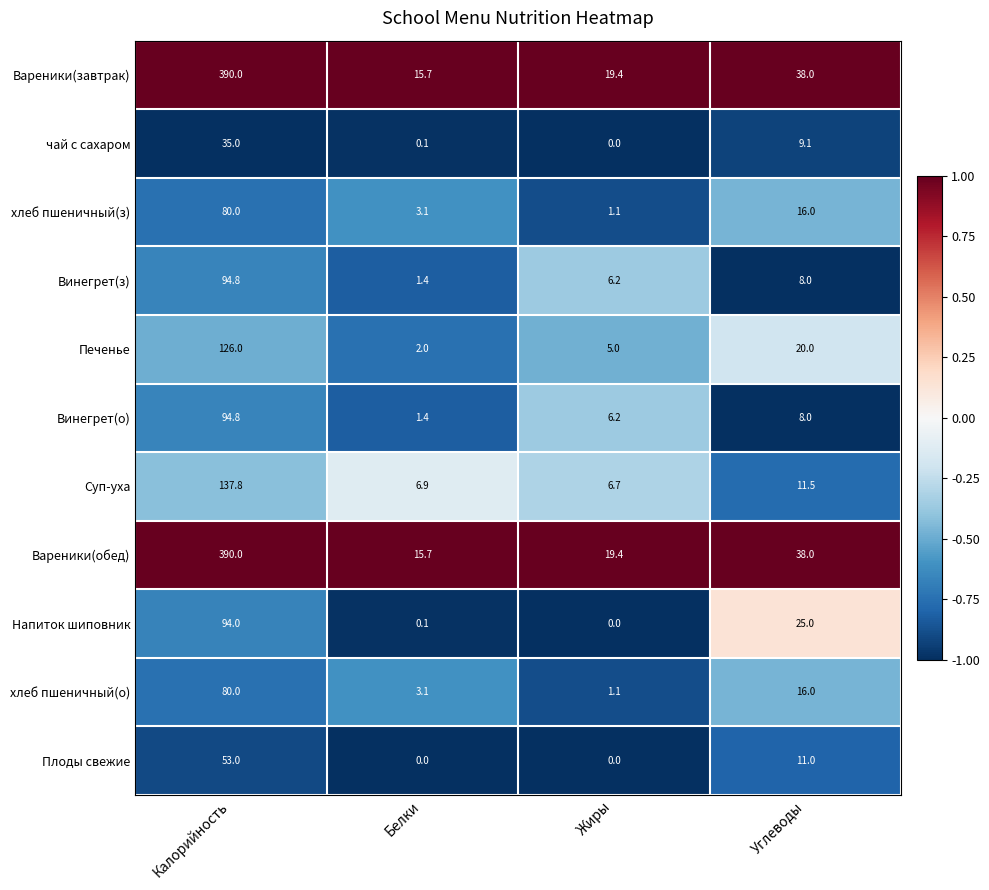

At which label is чай с сахаром closest to 17?

Углеводы